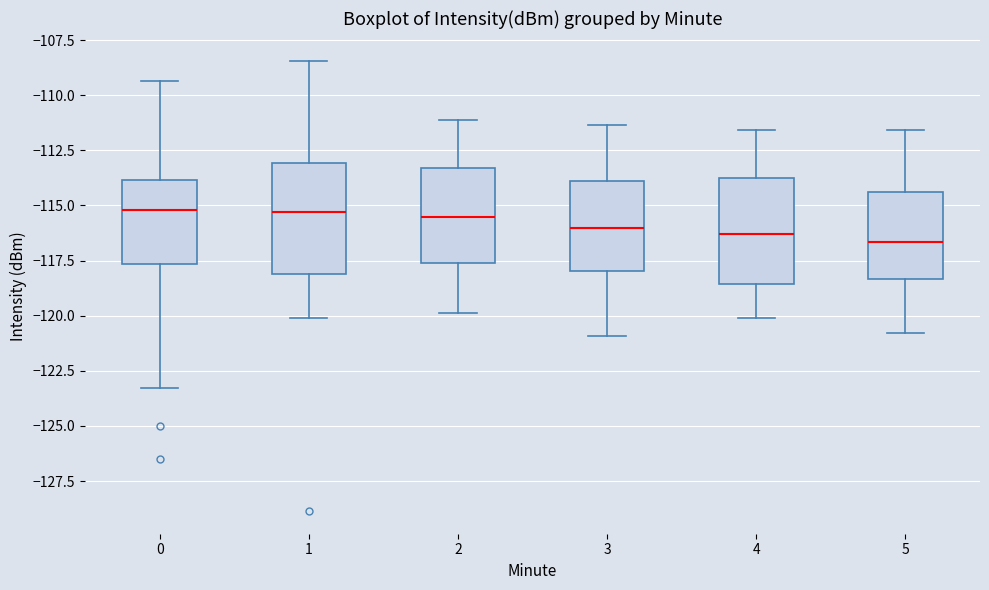

Reading left to right, transcribe this box plot: for each box, give where its median line is, the range the box spans, and where its two whiskers end, as read against the y-axis. The values are not printed on the chart, so give them approximately, as read against the axis.

0: median -115.0, box -117.5 to -114.0, whiskers -123.5 to -109.5
1: median -115.5, box -118.0 to -113.0, whiskers -120.0 to -108.5
2: median -115.5, box -117.5 to -113.5, whiskers -120.0 to -111.0
3: median -116.0, box -118.0 to -114.0, whiskers -121.0 to -111.5
4: median -116.5, box -118.5 to -114.0, whiskers -120.0 to -111.5
5: median -116.5, box -118.5 to -114.5, whiskers -121.0 to -111.5